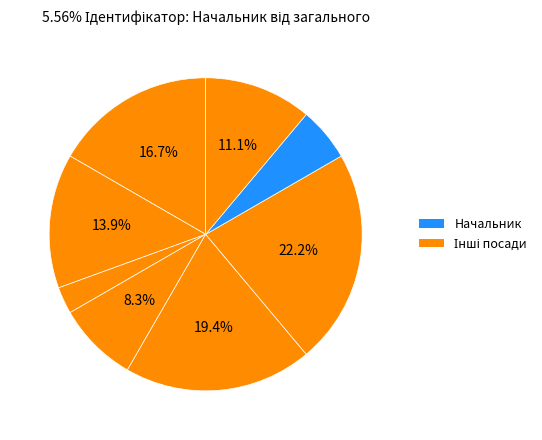

Count the number of slices in the pie.

8